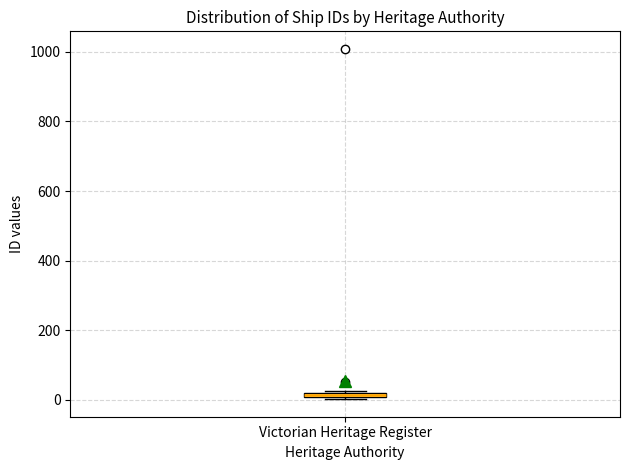

Where is the lower edge of the box for Victorian Heritage Register on the y-axis? The values are not printed on the chart, so give them approximately, as read against the axis.

0